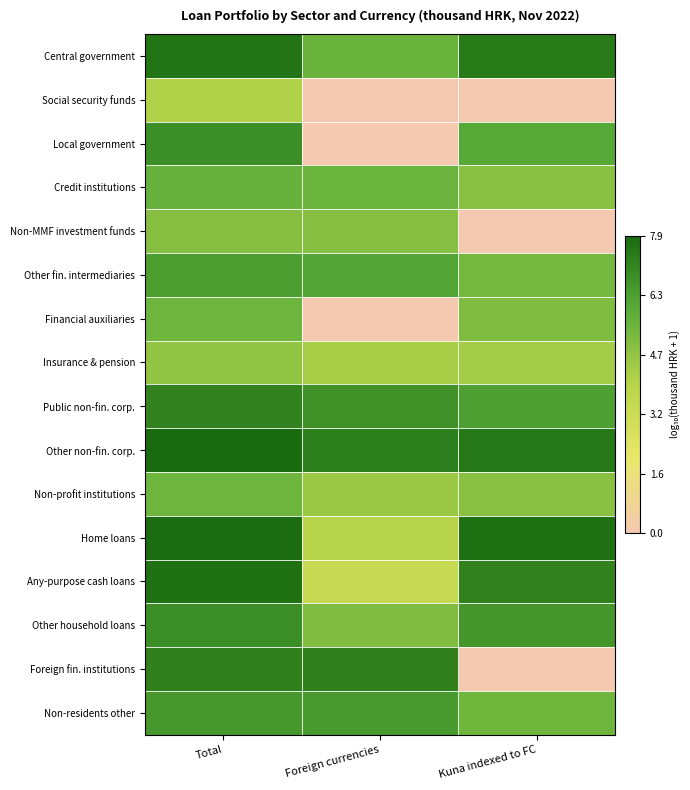

List the series in order of their peak value, lowest first.

Social security funds, Insurance & pension, Non-MMF investment funds, Financial auxiliaries, Non-profit institutions, Credit institutions, Other fin. intermediaries, Non-residents other, Local government, Other household loans, Public non-fin. corp., Foreign fin. institutions, Central government, Any-purpose cash loans, Home loans, Other non-fin. corp.